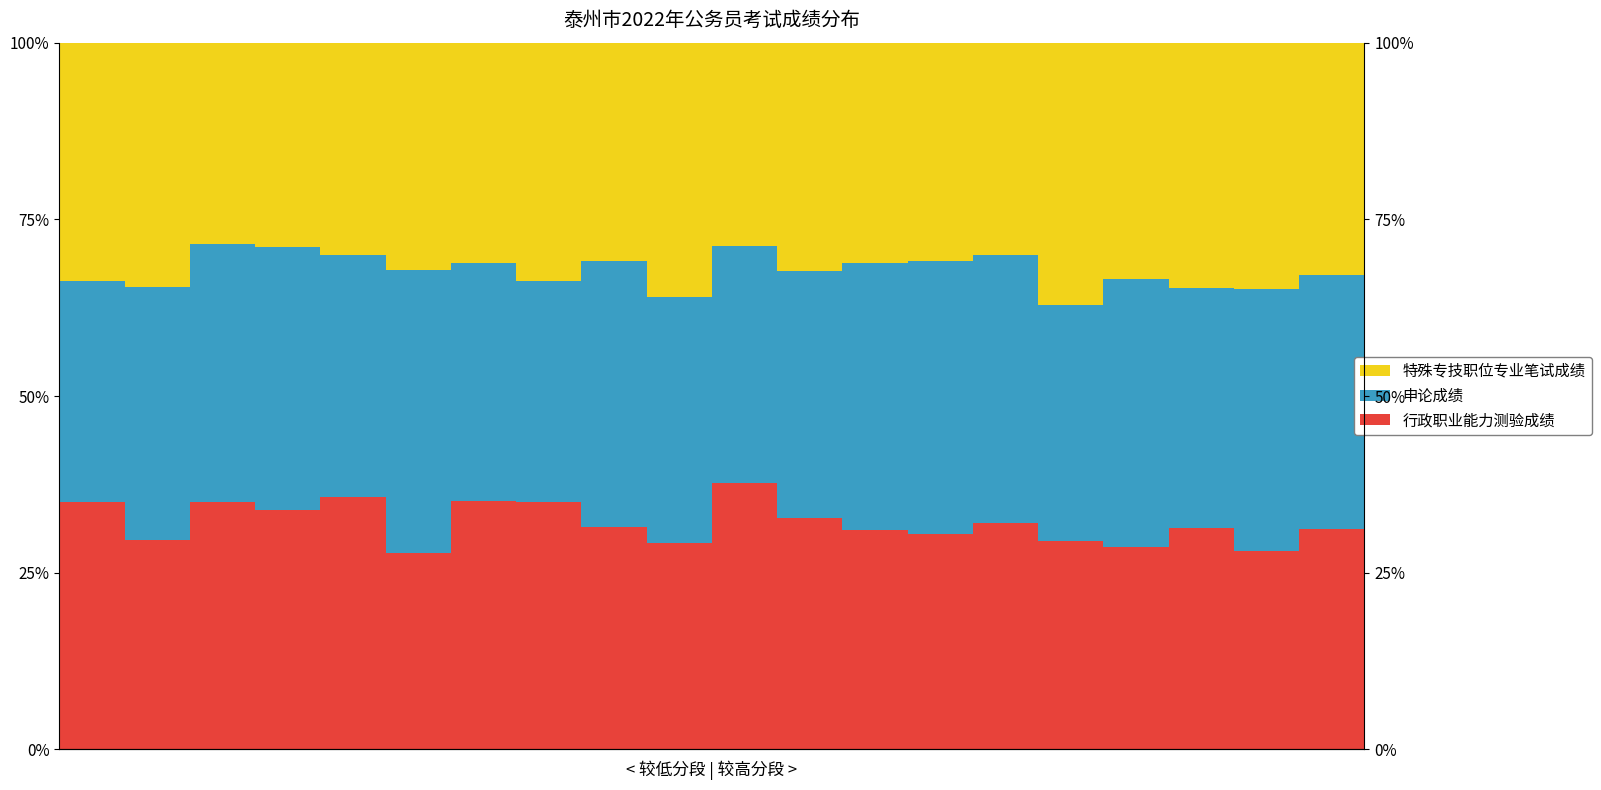

The 申论成绩 series shows 0.4 at 2. True or false?

True